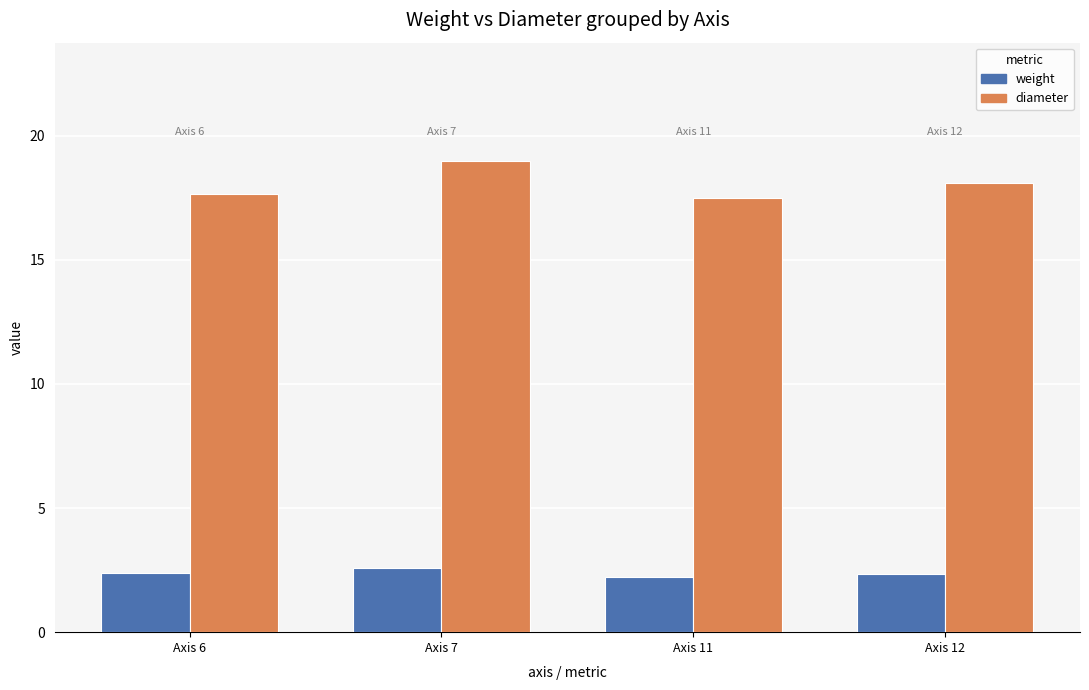

At which label is diameter closest to 18?

Axis 12